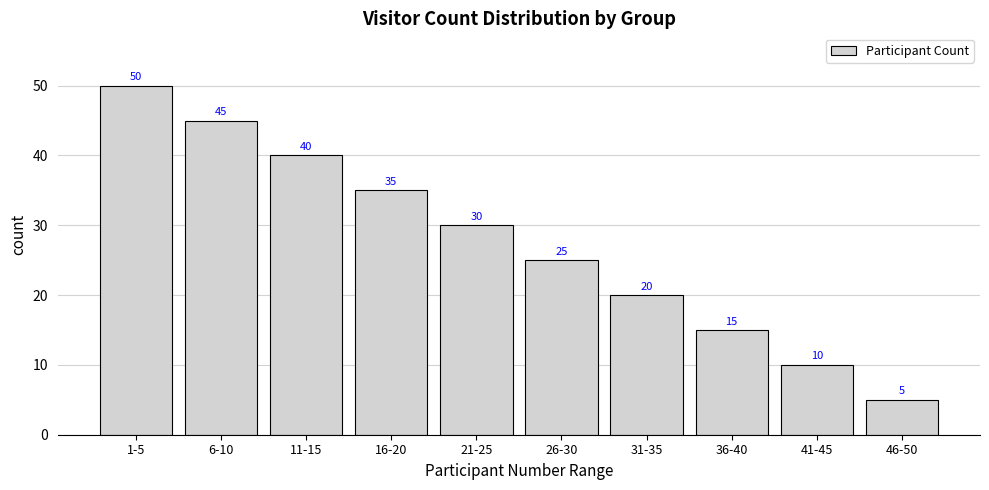

Reading left to right, what are all the values shown in this chart?

50	45	40	35	30	25	20	15	10	5